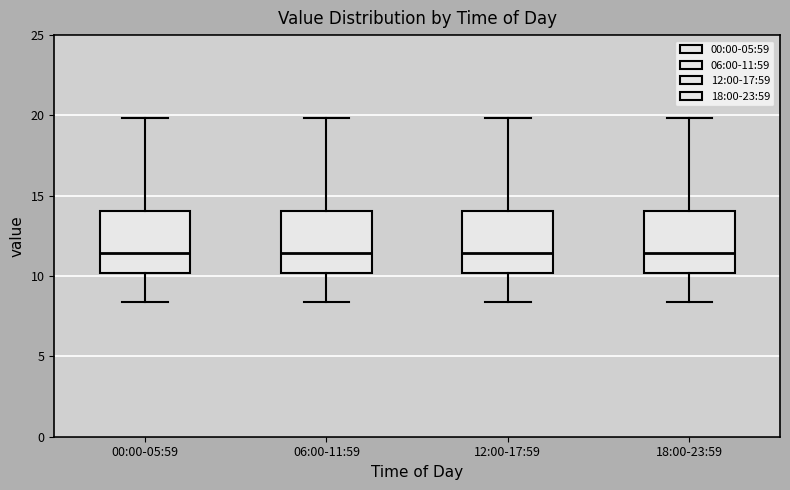

Reading left to right, read every box against the y-axis: the position of its median line, the range the box covers, and the ends of its whiskers. The values are not printed on the chart, so give them approximately, as read against the axis.

00:00-05:59: median 11.5, box 10.0 to 14.0, whiskers 8.5 to 20.0
06:00-11:59: median 11.5, box 10.0 to 14.0, whiskers 8.5 to 20.0
12:00-17:59: median 11.5, box 10.0 to 14.0, whiskers 8.5 to 20.0
18:00-23:59: median 11.5, box 10.0 to 14.0, whiskers 8.5 to 20.0